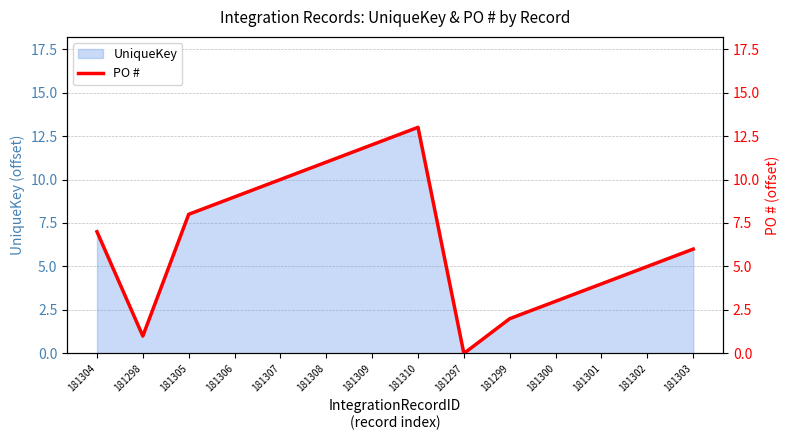

How many lines are shown in the chart?

1